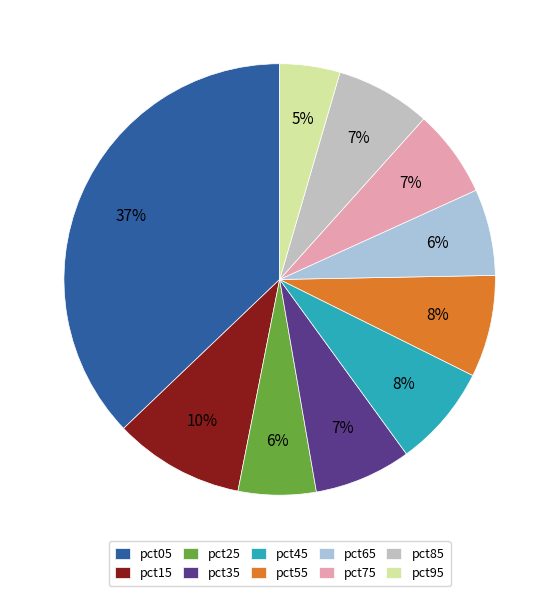

Is it true that pct35 is 7% of the pie?

True